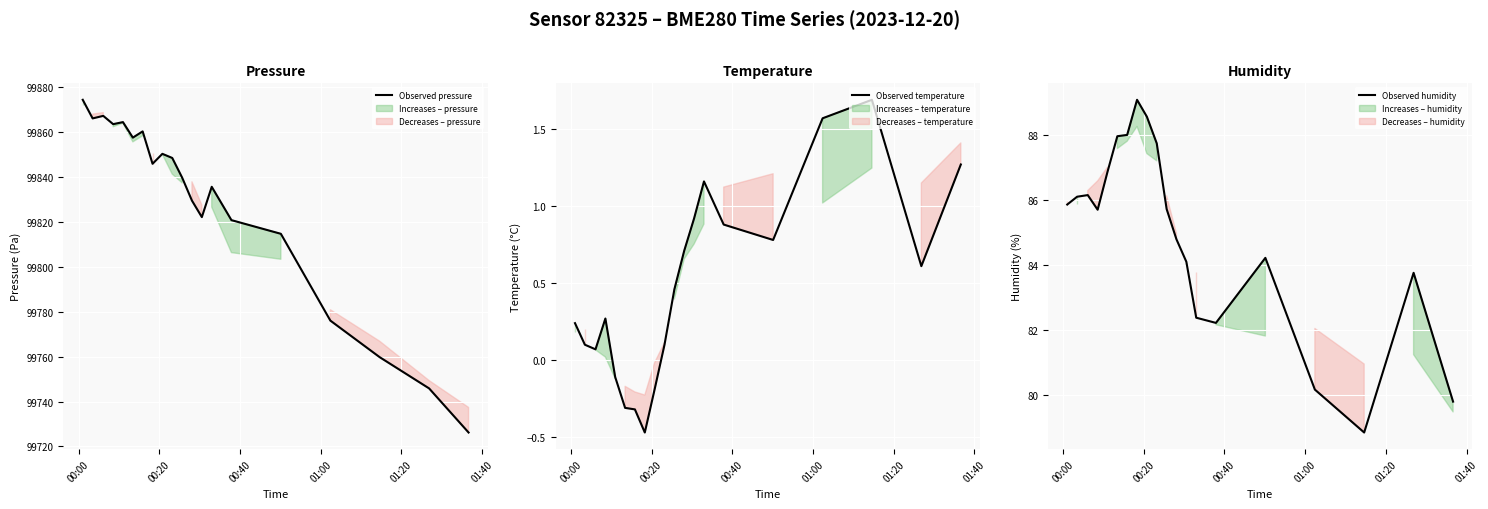

Which category has the highest value in the Observed pressure series?

00:00